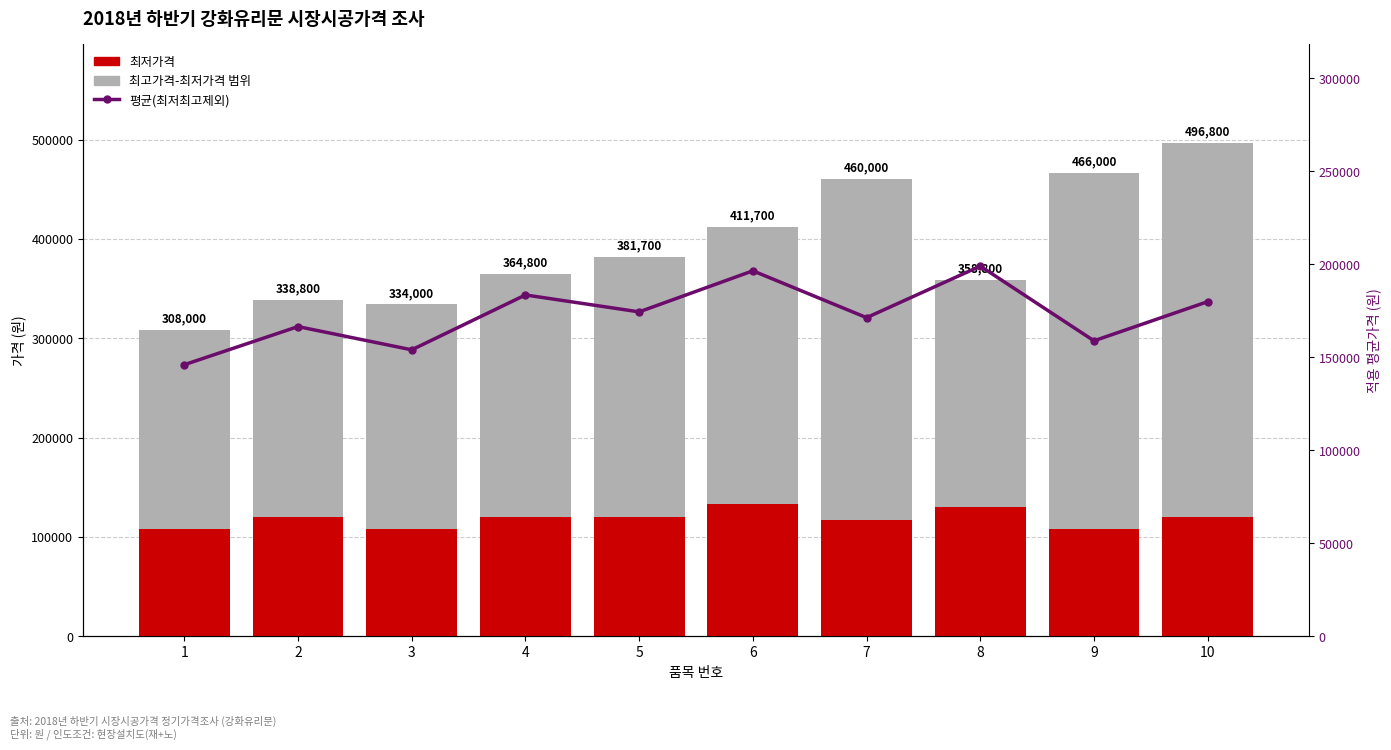

Rank the categories by 최저가격 value from highest to lowest.

6, 8, 2, 4, 5, 10, 7, 1, 3, 9